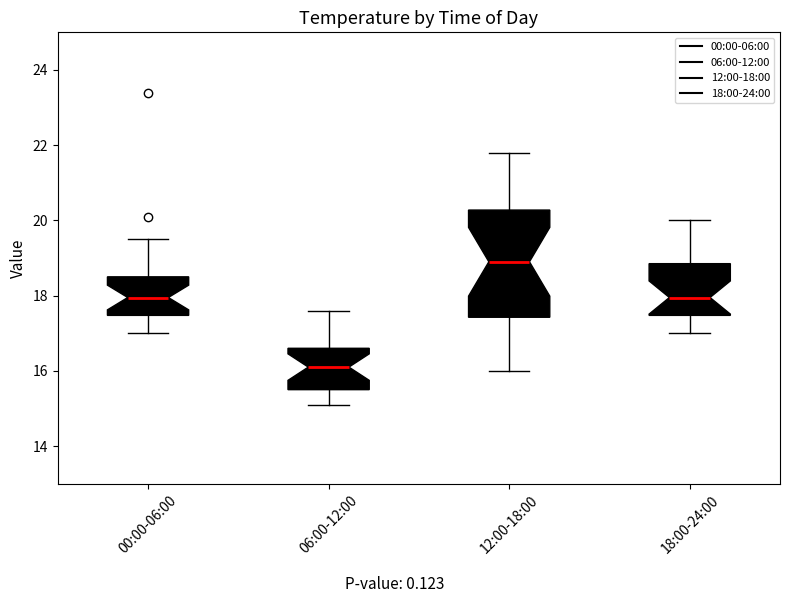

Reading left to right, read every box against the y-axis: the position of its median line, the range the box covers, and the ends of its whiskers. The values are not printed on the chart, so give them approximately, as read against the axis.

00:00-06:00: median 18.0, box 17.4 to 18.6, whiskers 17.0 to 19.6
06:00-12:00: median 16.2, box 15.6 to 16.6, whiskers 15.2 to 17.6
12:00-18:00: median 19.0, box 17.4 to 20.2, whiskers 16.0 to 21.8
18:00-24:00: median 18.0, box 17.4 to 18.8, whiskers 17.0 to 20.0